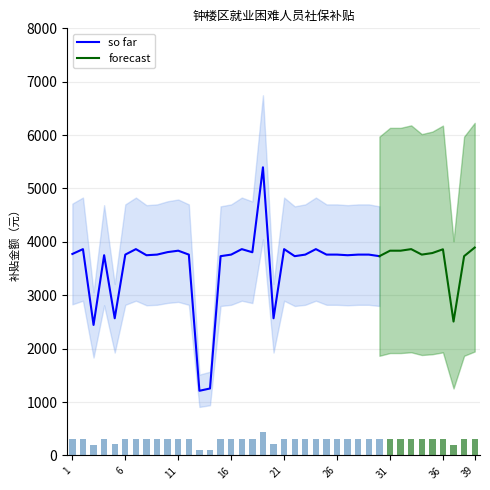

How many data points are above 300?

26